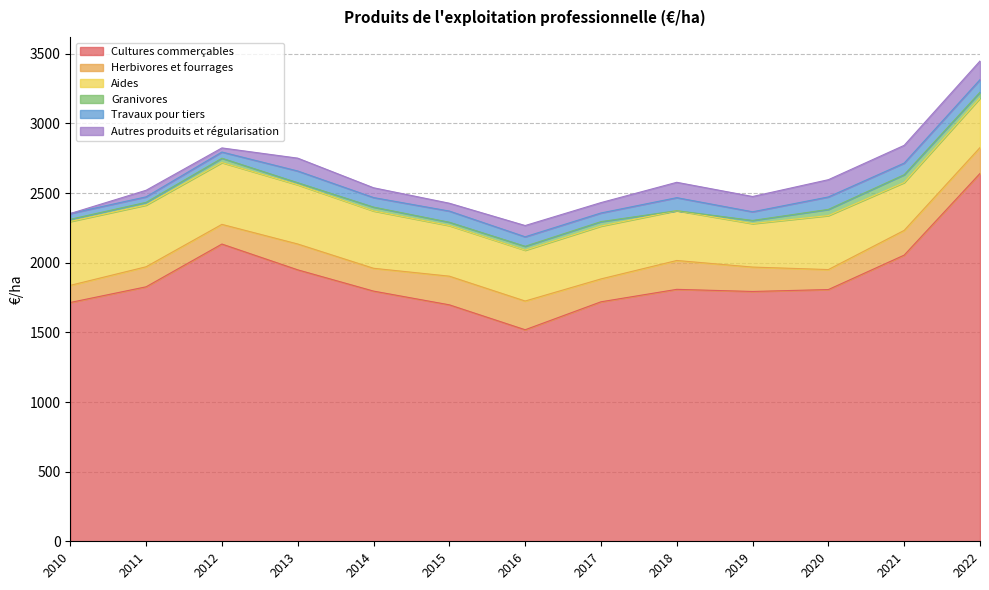

What is the value of the Cultures commerçables point at the 1st from the left?

1714.7